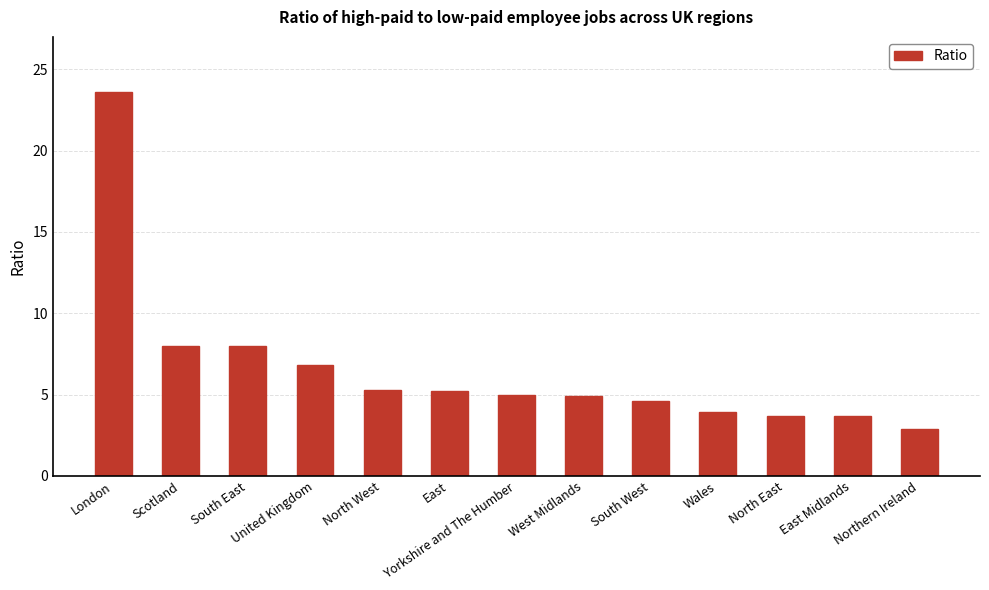

Count the number of data series in this chart.

1